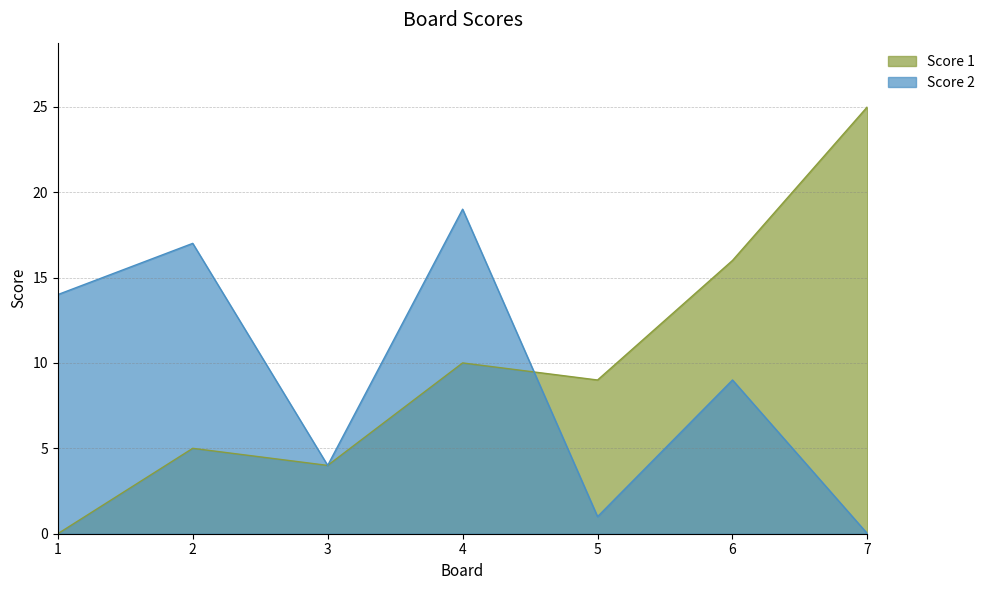

Reading left to right, list all the values displayed in this chart.

Score 1: 0	5	4	10	9	16	25
Score 2: 14	17	4	19	1	9	0